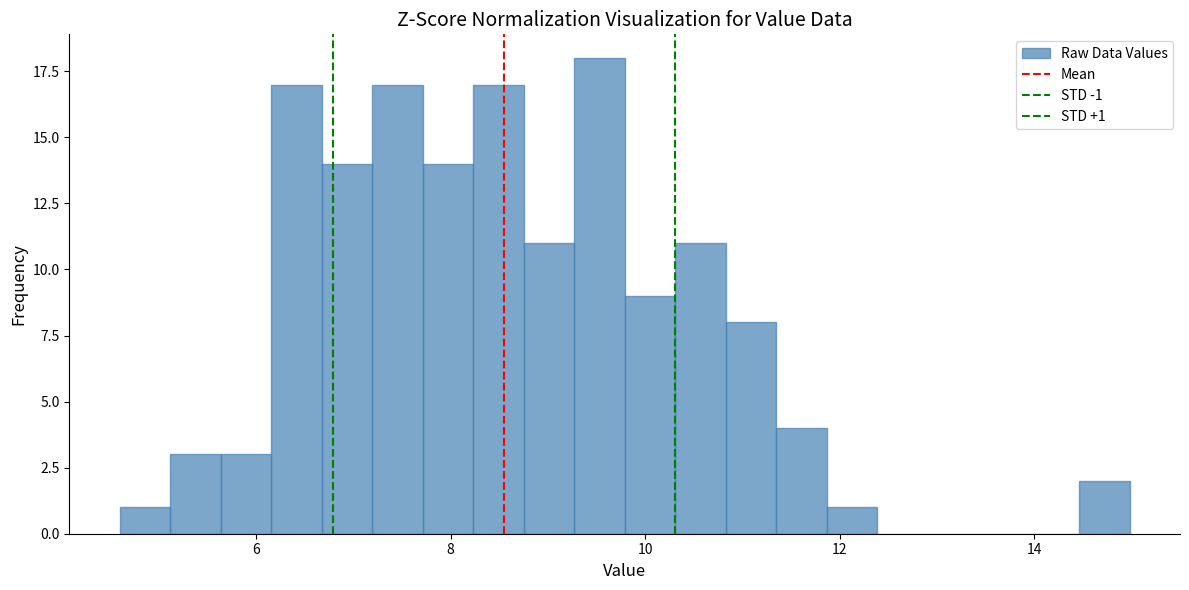

Read against the x-axis, roughly where is the centre of the tallest bar?

9.6